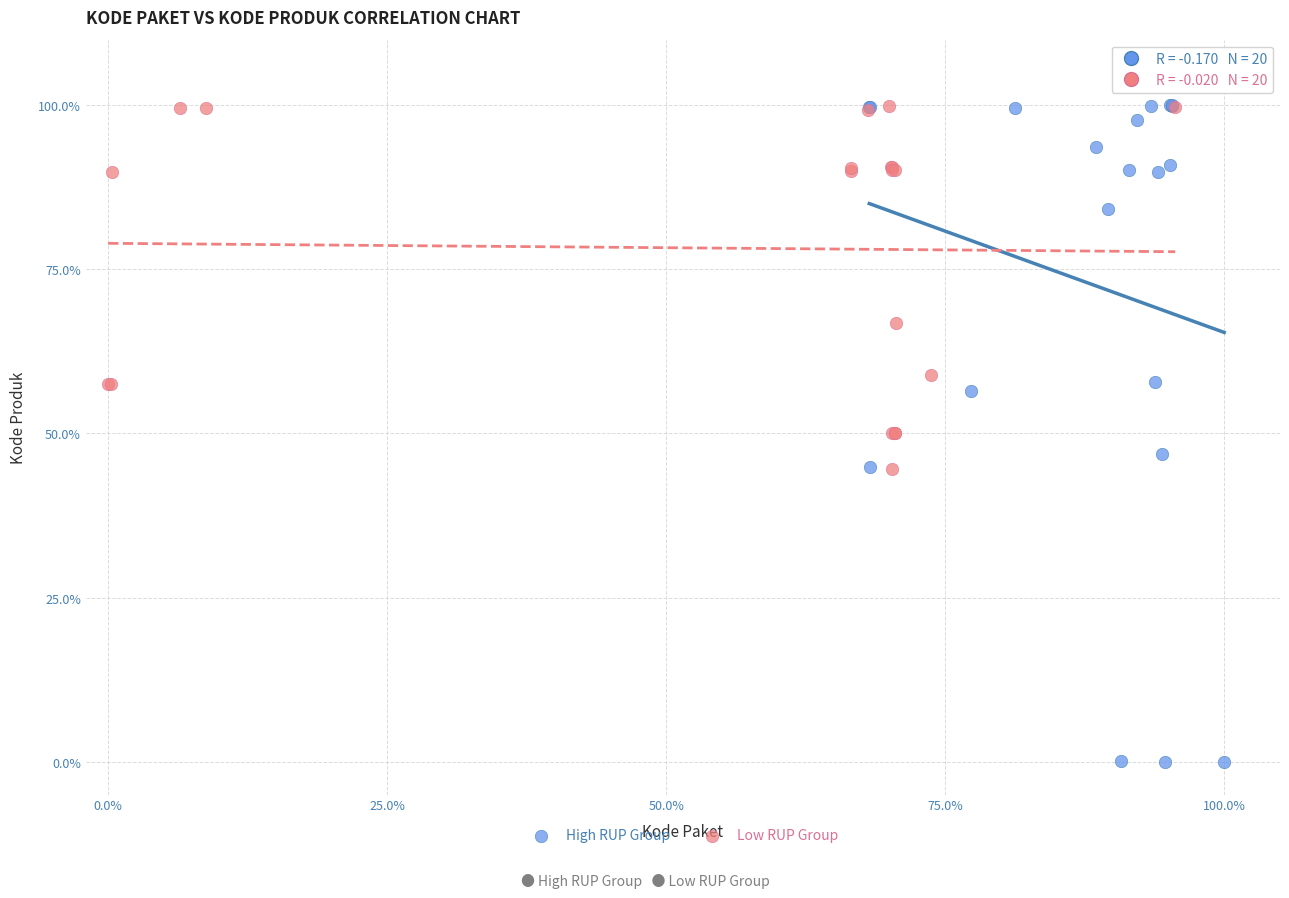

Which series contains the lowest Y value?

High RUP Group